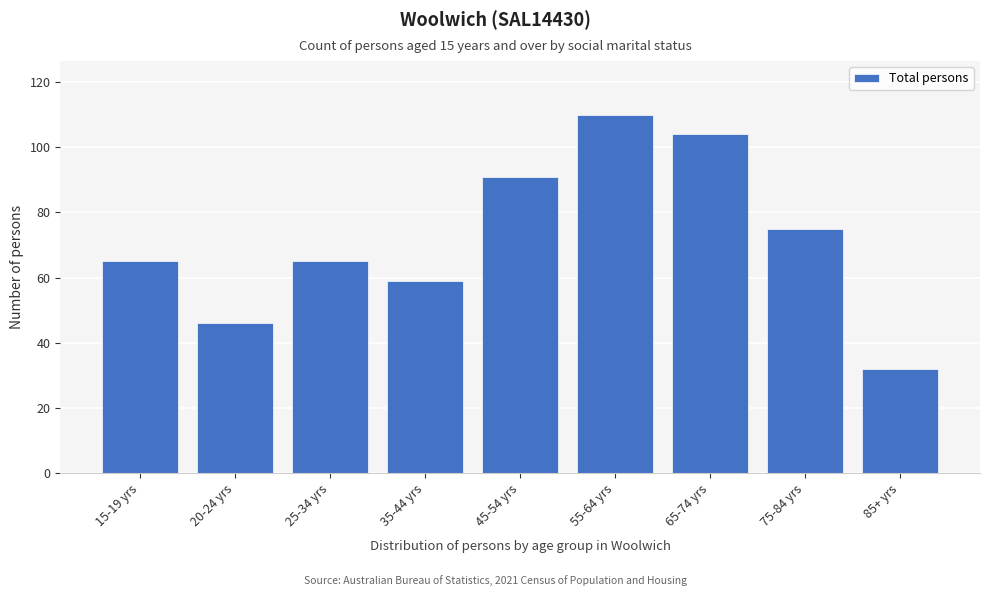

Reading left to right, transcribe all the data shown in this chart.

65	46	65	59	91	110	104	75	32